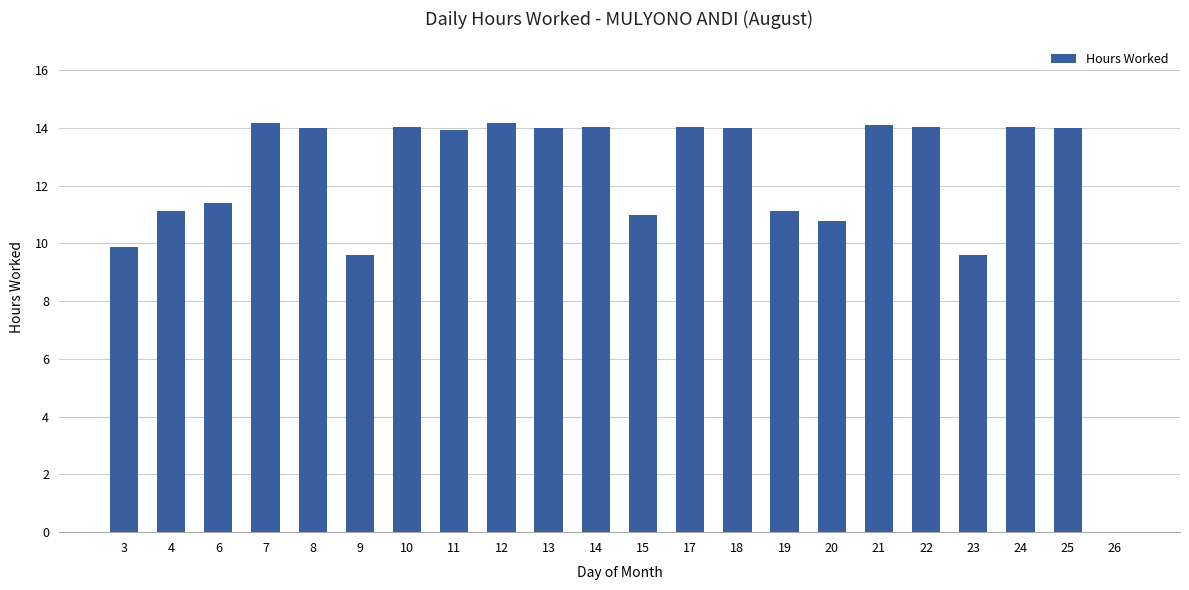

The chart shows a value of 14.0 at 8. True or false?

True